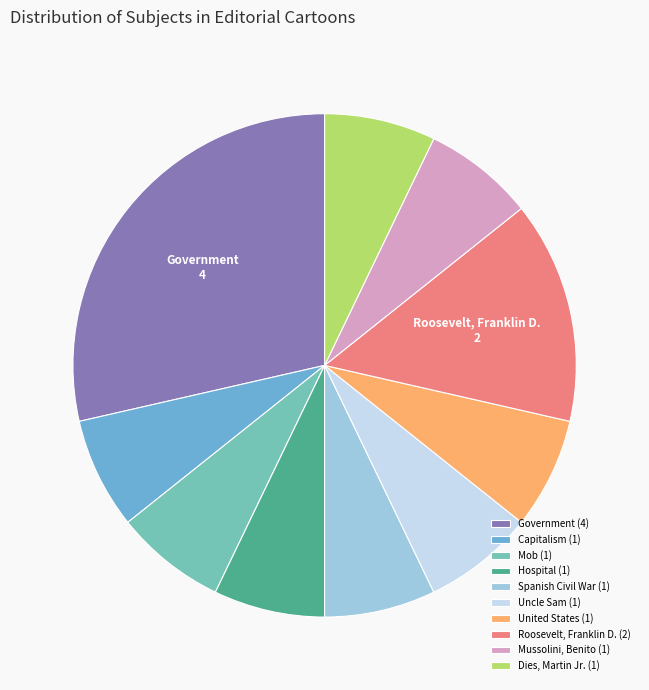

Do United States (1) and Hospital (1) together represent more than half of the pie?

No